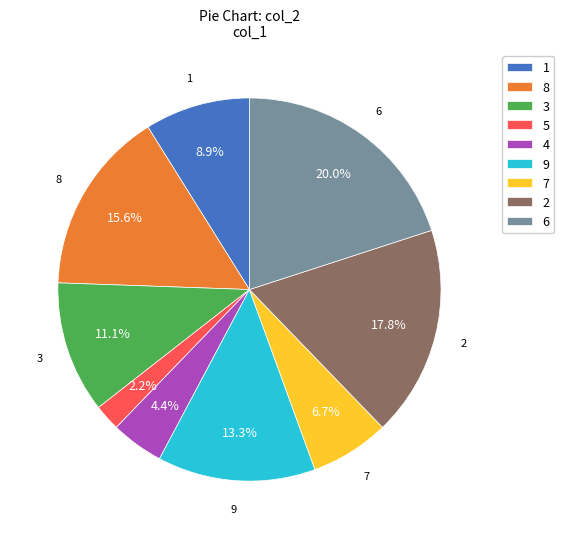

Does any single category account for the majority?

No